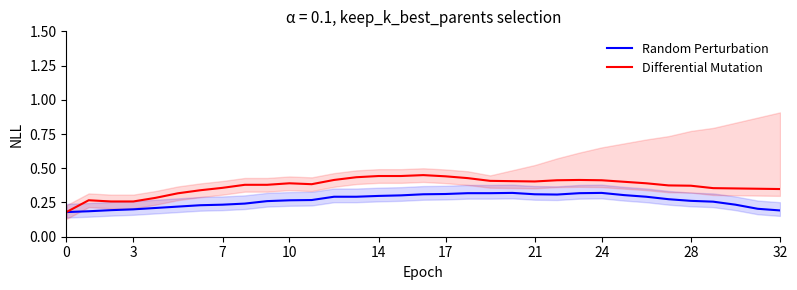

True or false: Random Perturbation and Differential Mutation cross at least once.

False